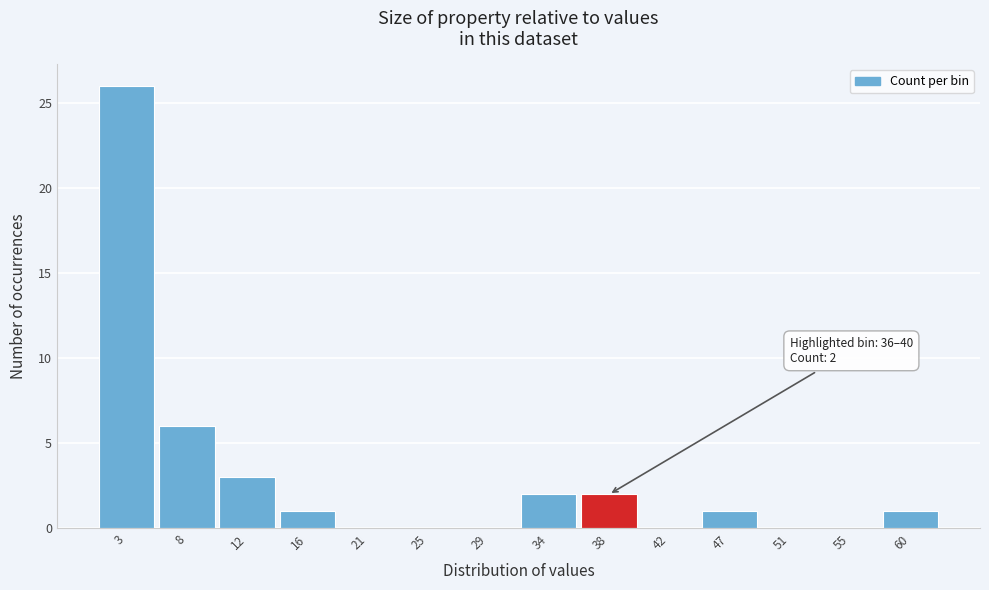

Over which range of the x-axis is the bar tallest?

1.0 to 5.5